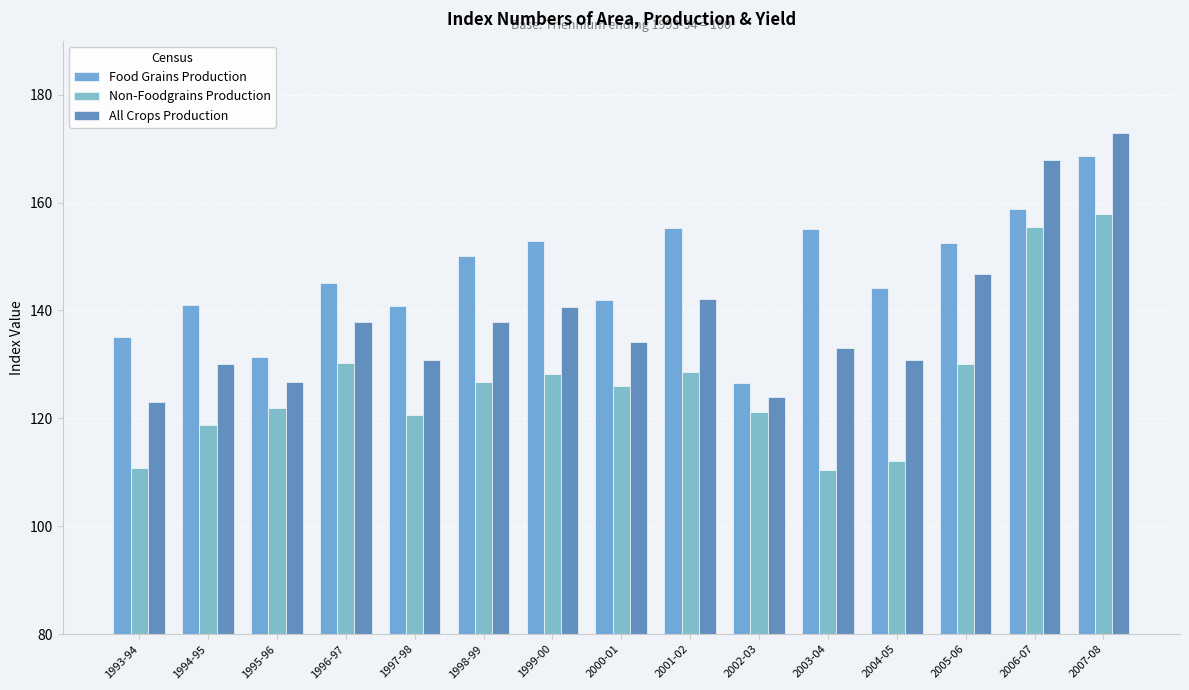

What are all the series names shown in the legend?

Food Grains Production, Non-Foodgrains Production, All Crops Production